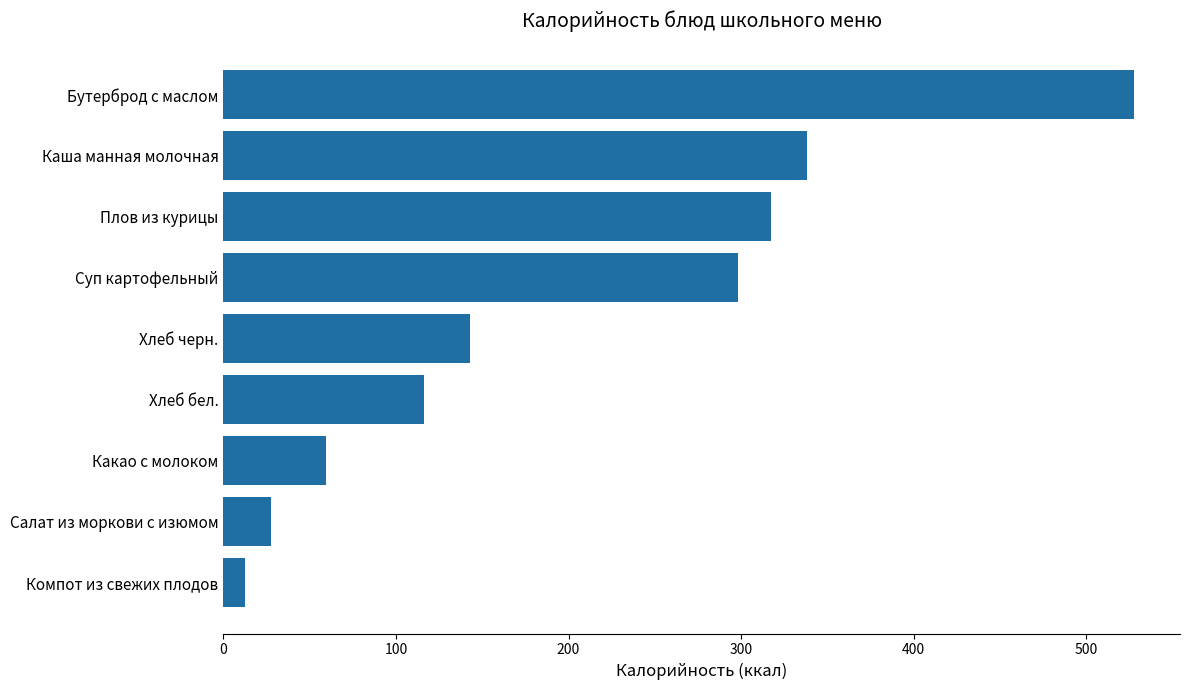

List the labels in order of value, smallest first.

Компот из свежих плодов, Салат из моркови с изюмом, Какао с молоком, Хлеб бел., Хлеб черн., Суп картофельный, Плов из курицы, Каша манная молочная, Бутерброд с маслом